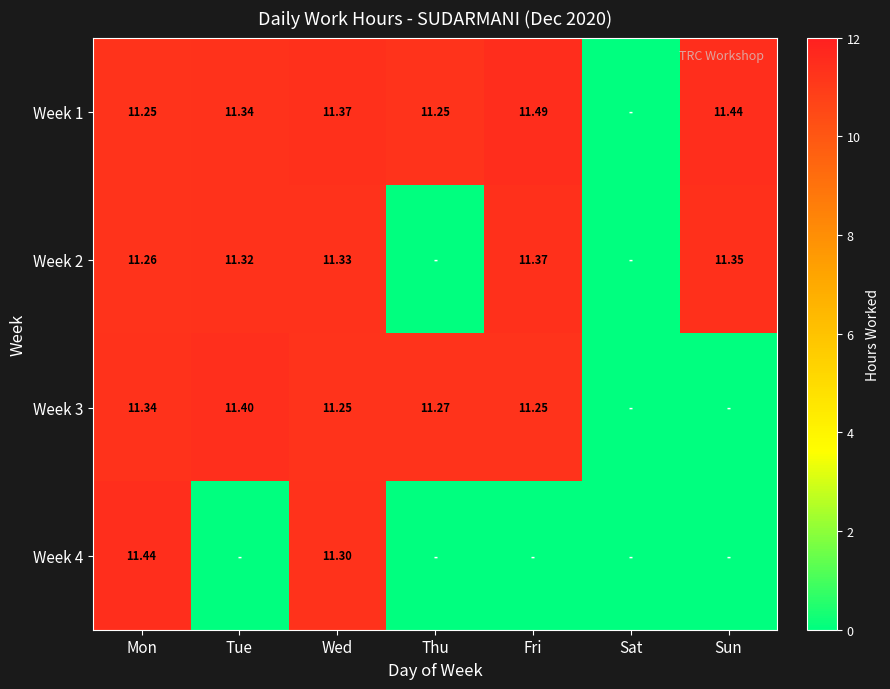

Is the value of Week 3 at Tue greater than the value of Week 2 at Wed?

Yes